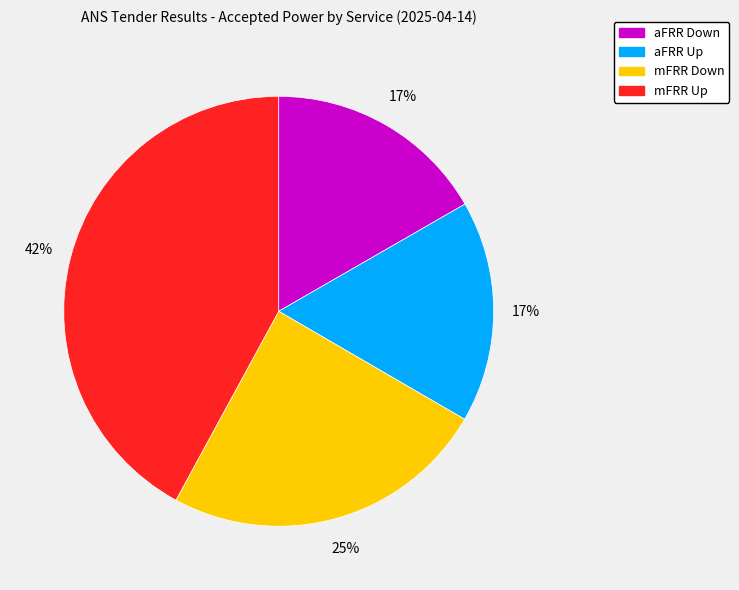

How many slices are in this pie chart?

4